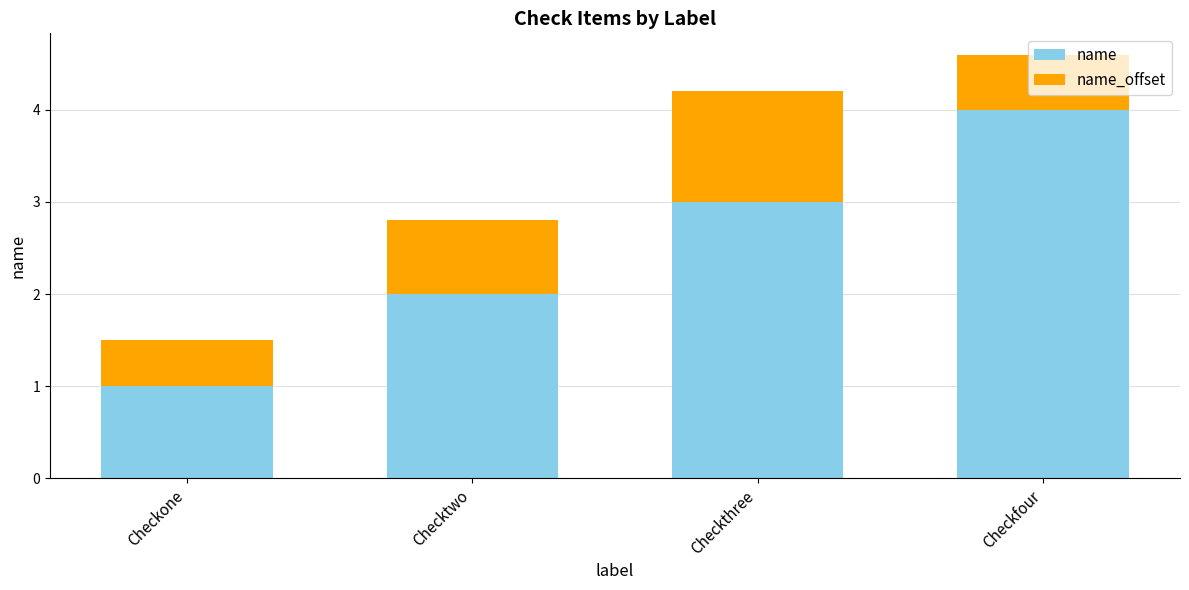

What is the difference between the maximum and minimum values in the name series?

3.0